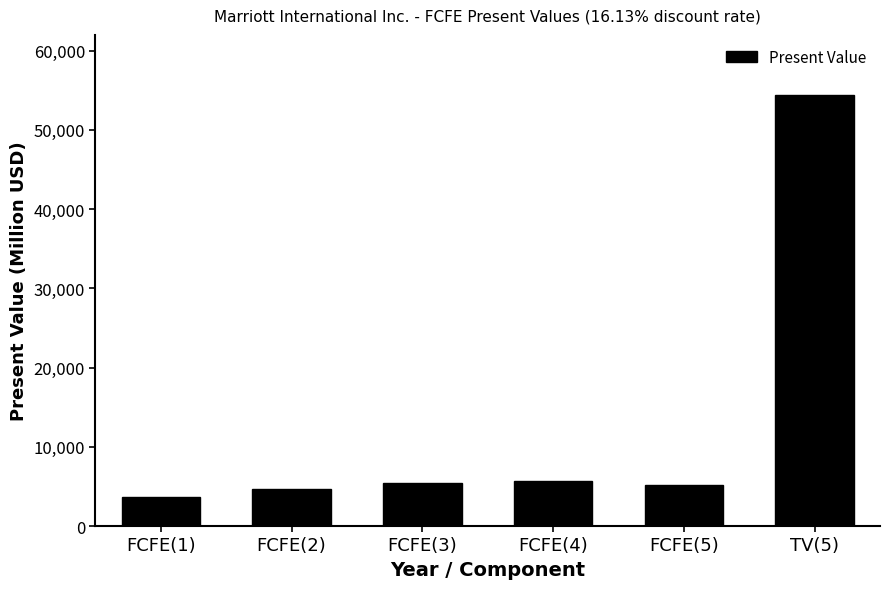

What is the difference between the maximum and minimum values?

50770